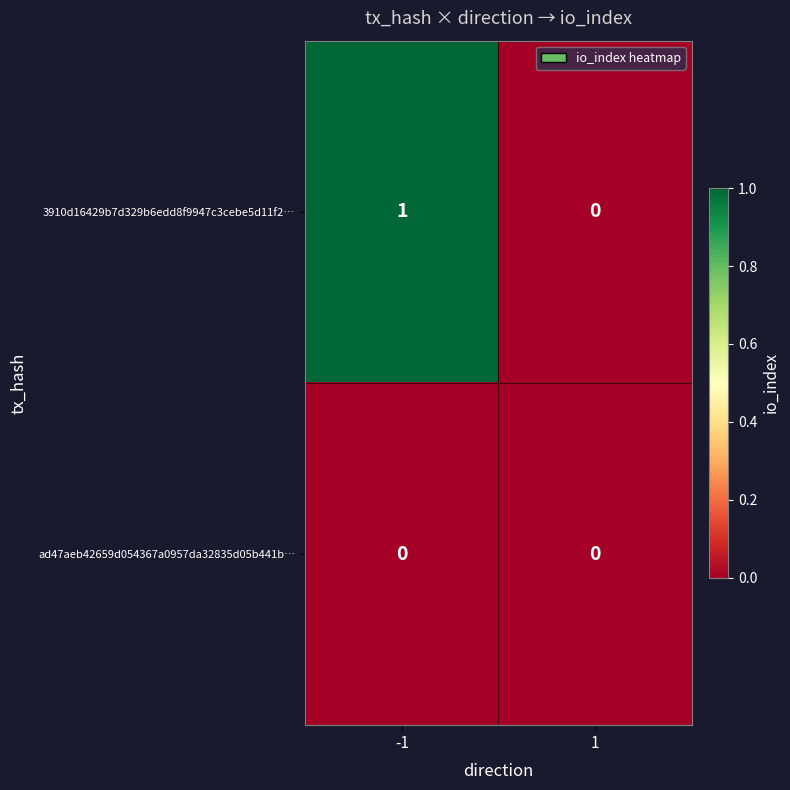

Which series has the largest range (max minus min)?

3910d16429b7d329b6edd8f9947c3cebe5d11f2…